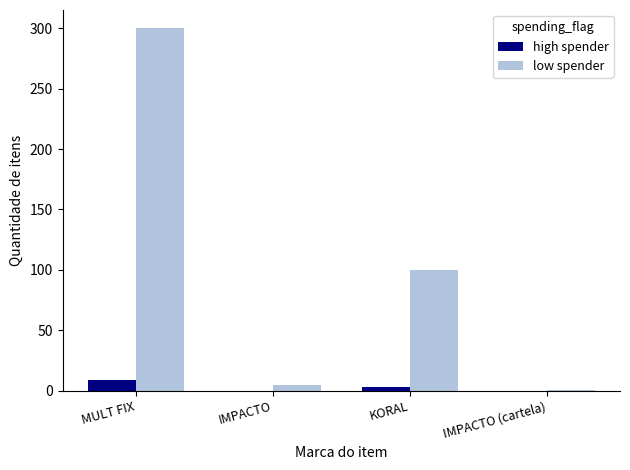

True or false: high spender has a value of 9.0 at MULT FIX.

True